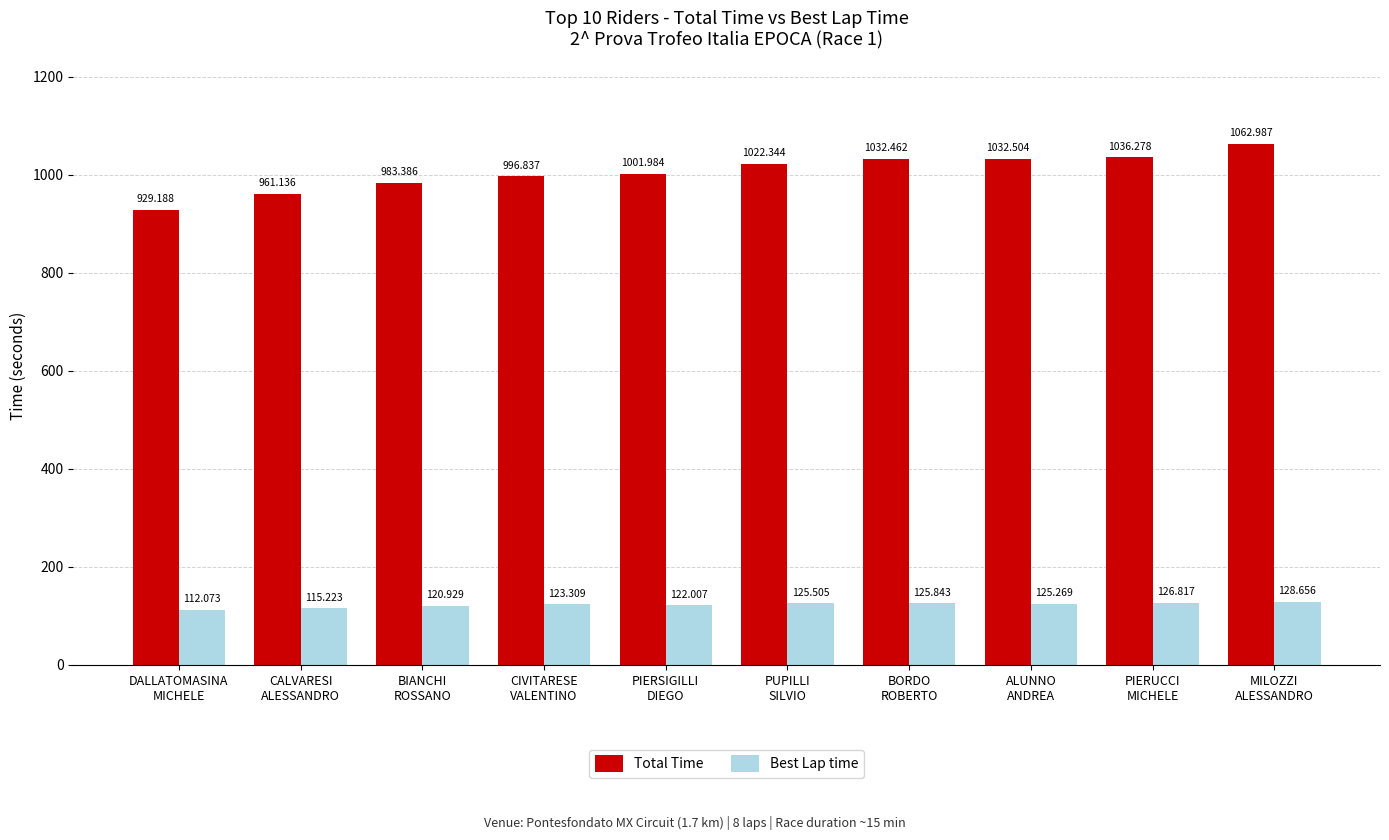

What are all the series names shown in the legend?

Total Time, Best Lap time